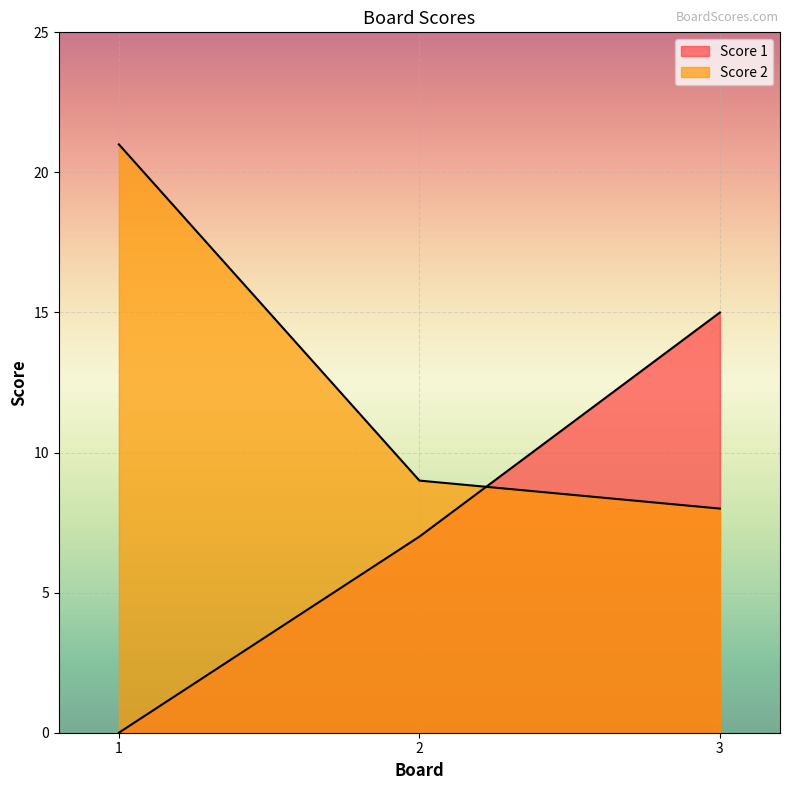

Count the number of data series in this chart.

2